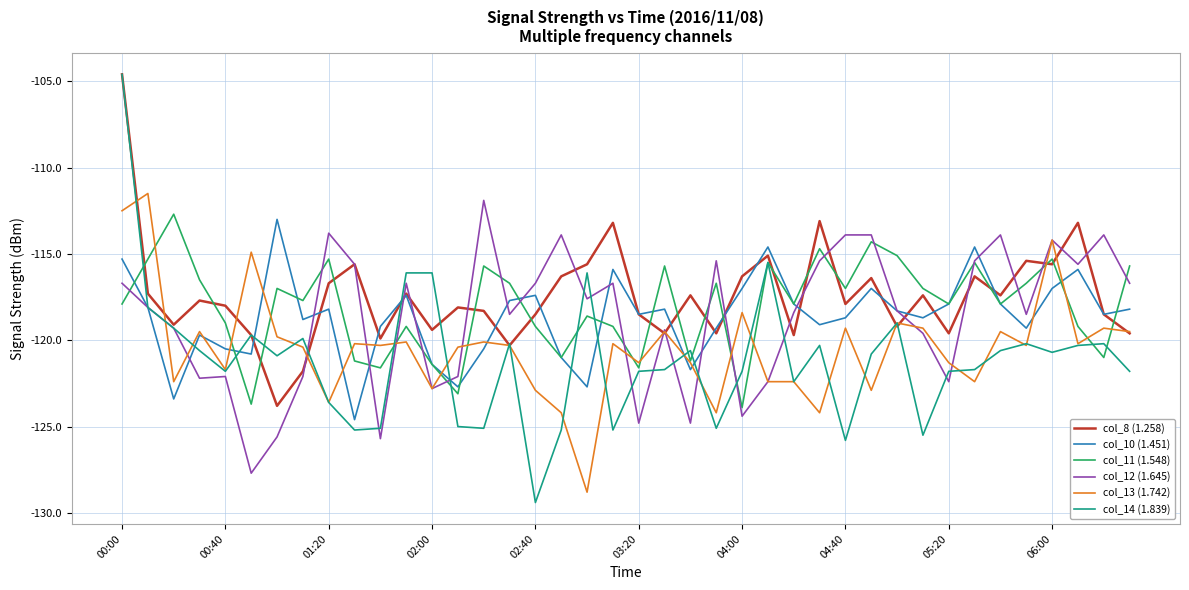

Which series has the largest range (max minus min)?

col_14 (1.839)